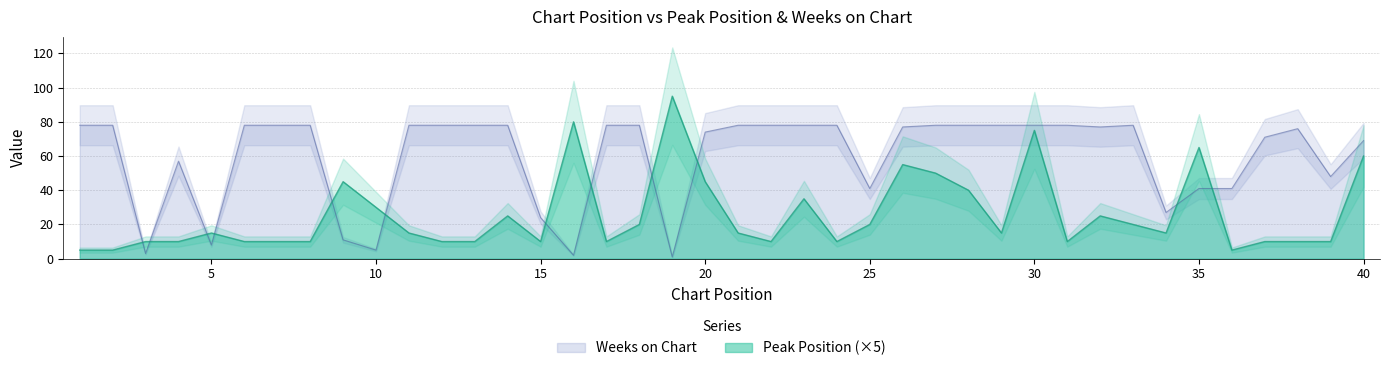

Which series has the largest total across all categories?

Weeks on Chart